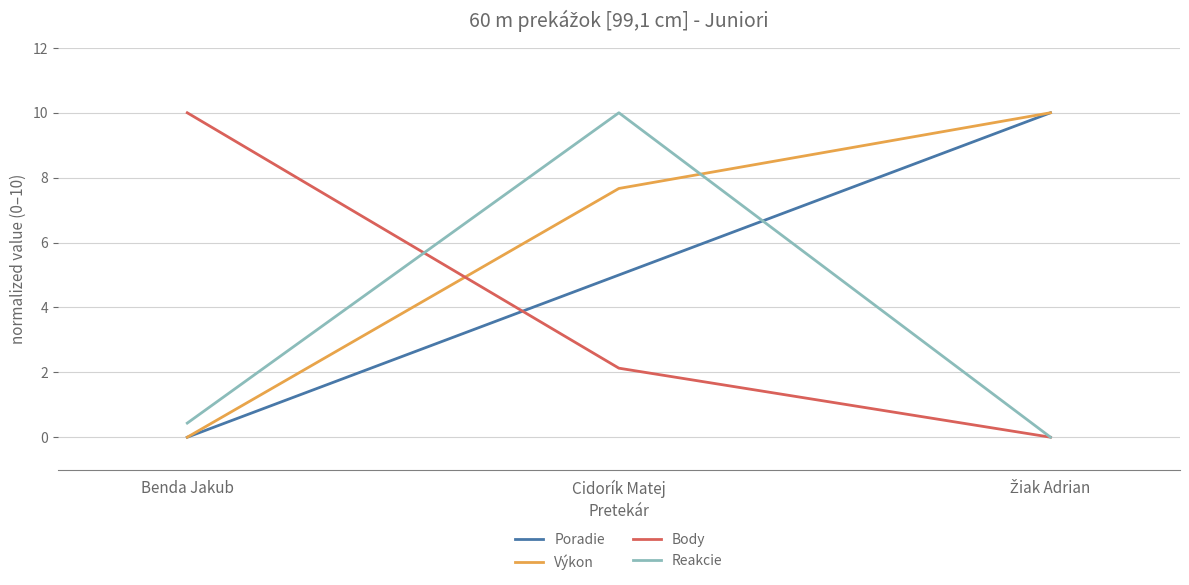

What is the average value of the Reakcie series?

3.5